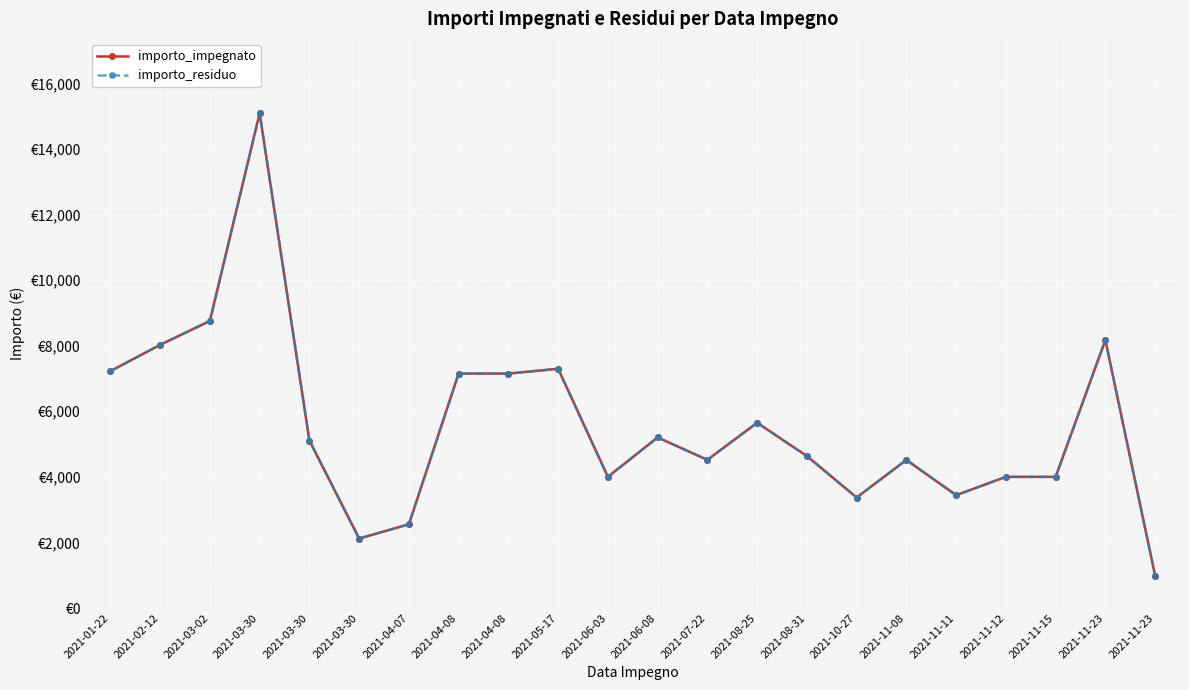

Is this an area chart (filled region under the line)?

No